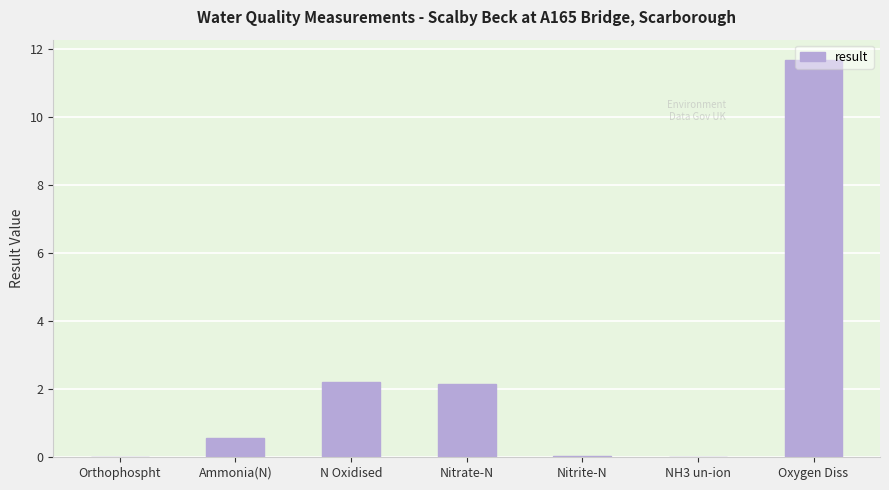

What is the maximum value shown in the chart?

11.7